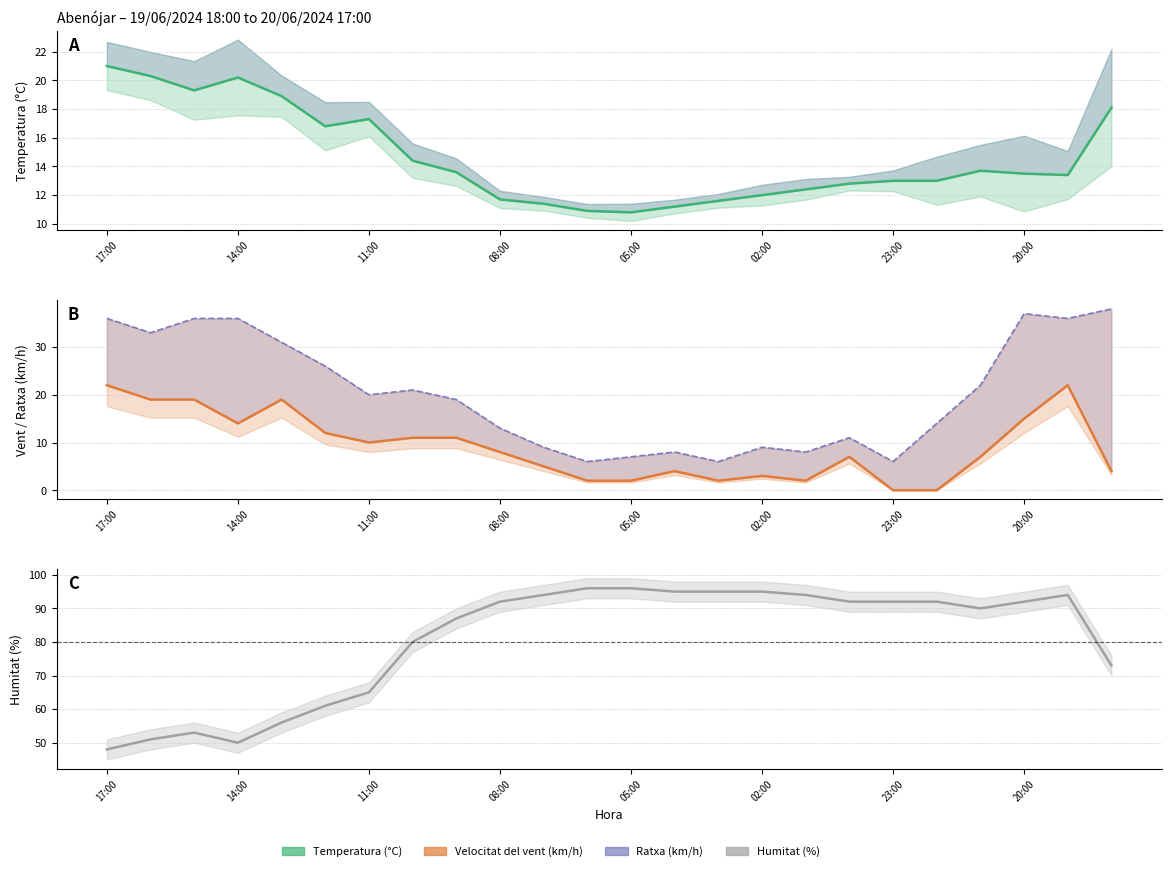

How many positive values does the Velocitat del vent (km/h) series have?

22